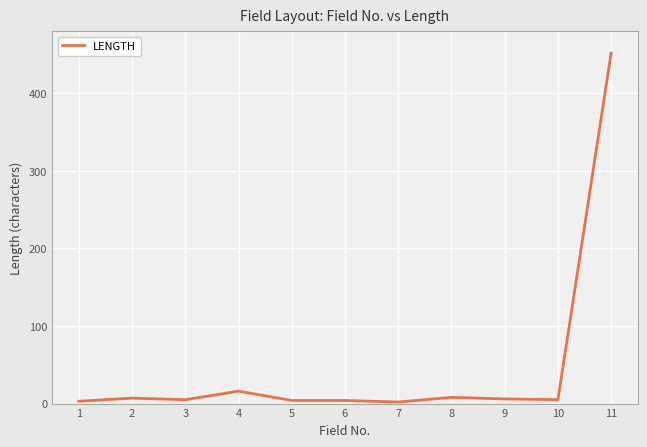

Which category has the highest value across all series?

11